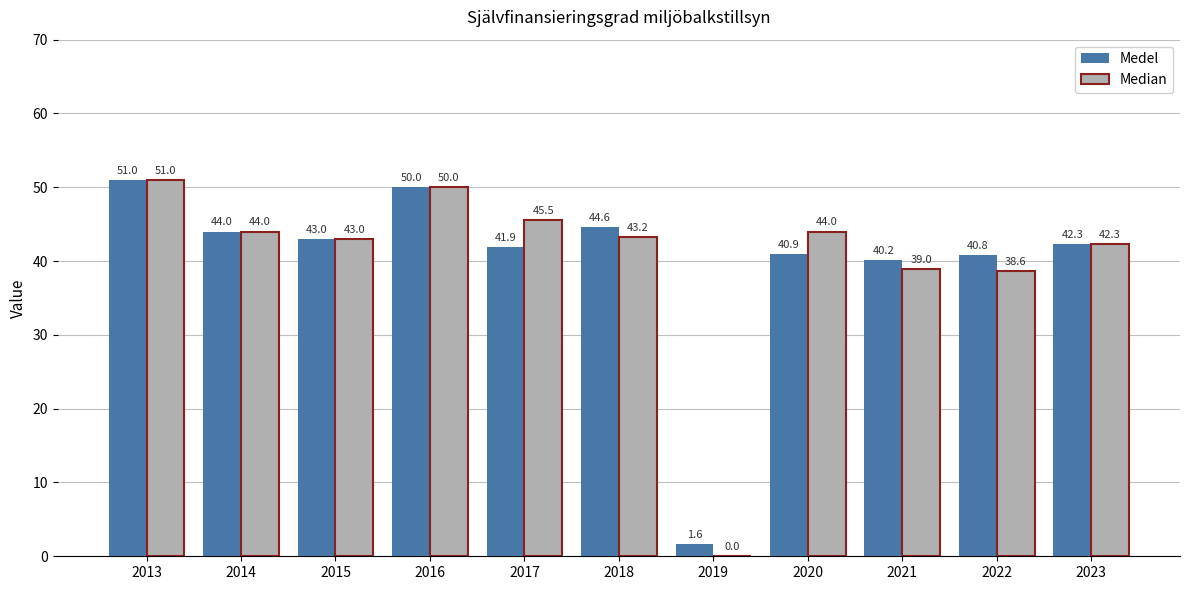

What is the greatest value displayed?

51.0